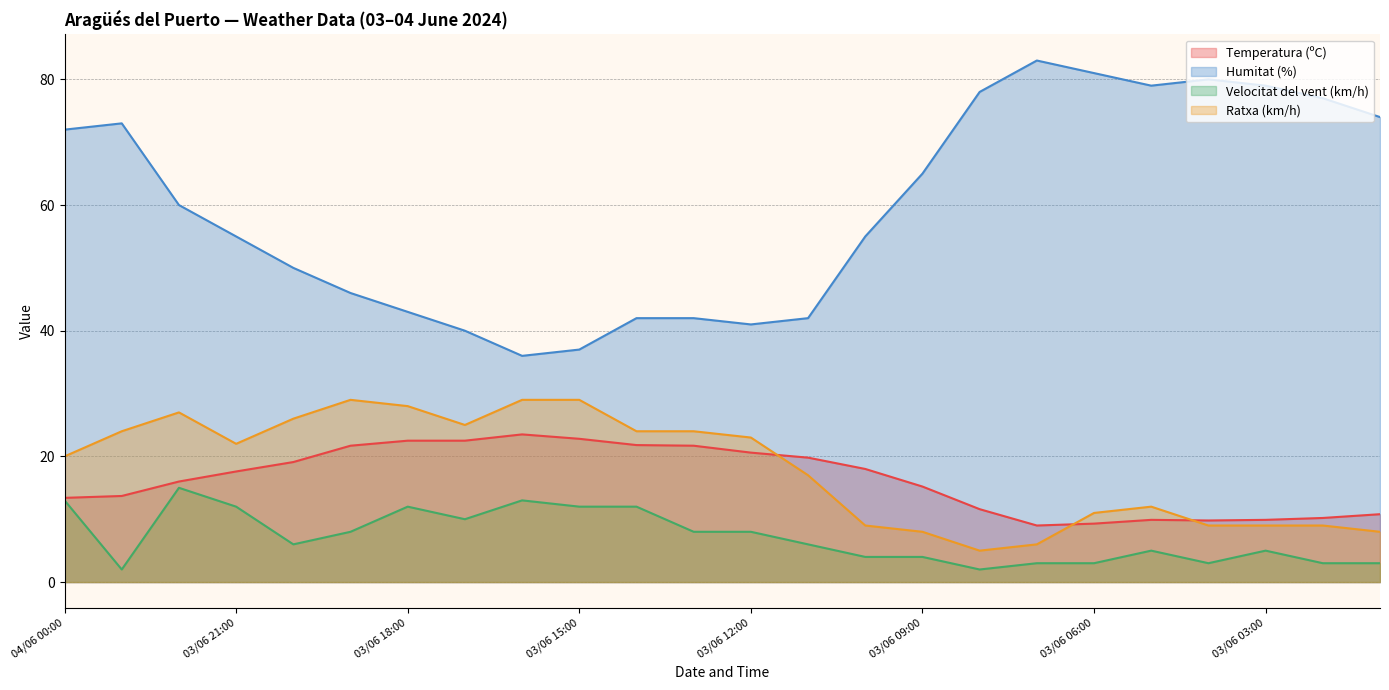

Is the value of Velocitat del vent (km/h) at 03/06 15:00 greater than the value of Humitat (%) at 03/06 08:00?

No